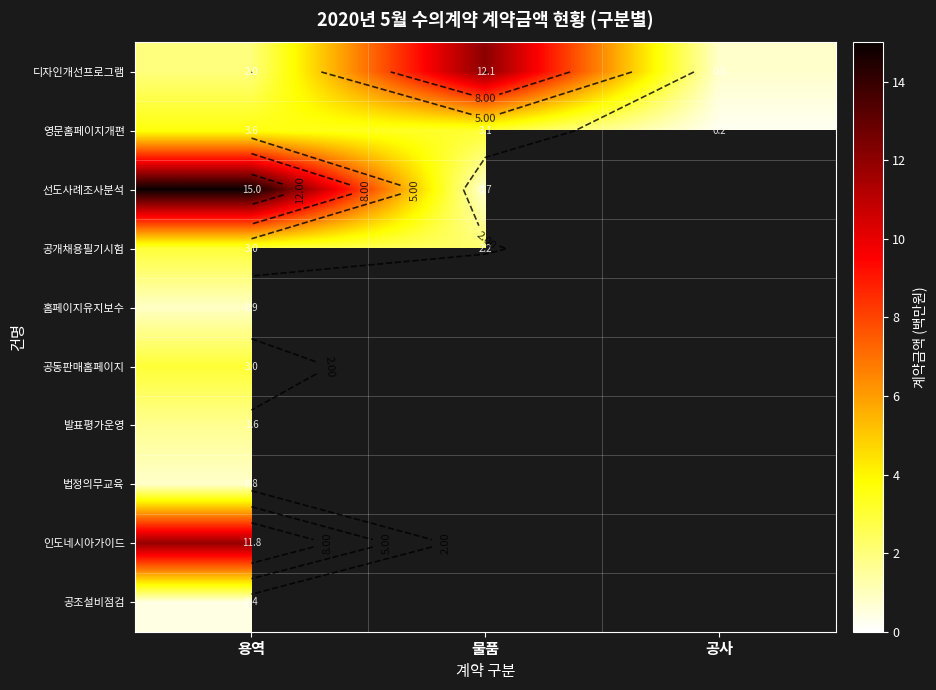

What is the lowest value of the 발표평가운영 series?

1.6